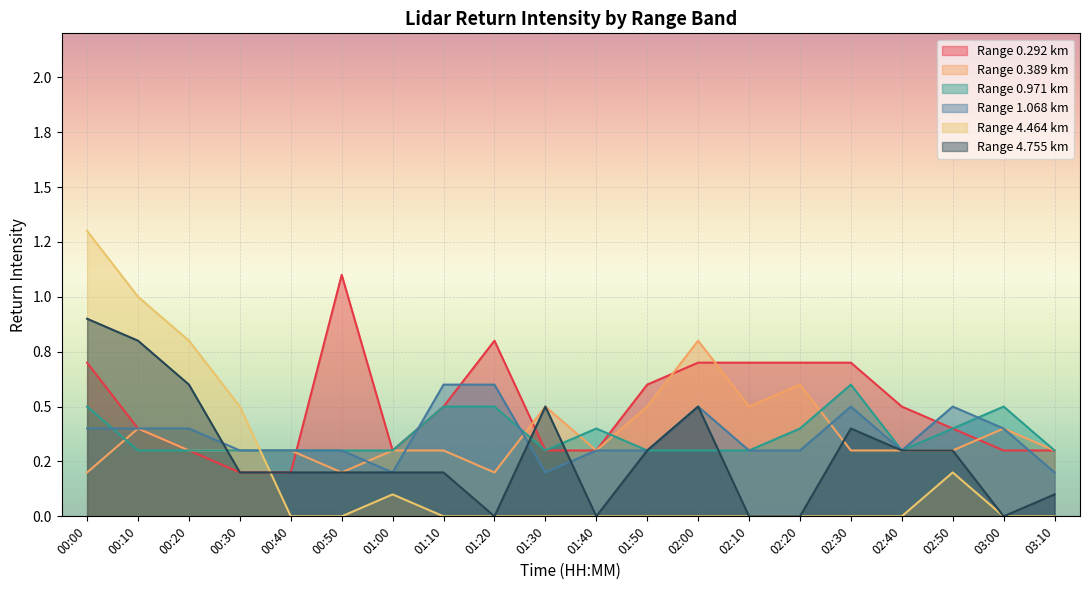

What value does the 0.292 series have at 02:50?

0.4